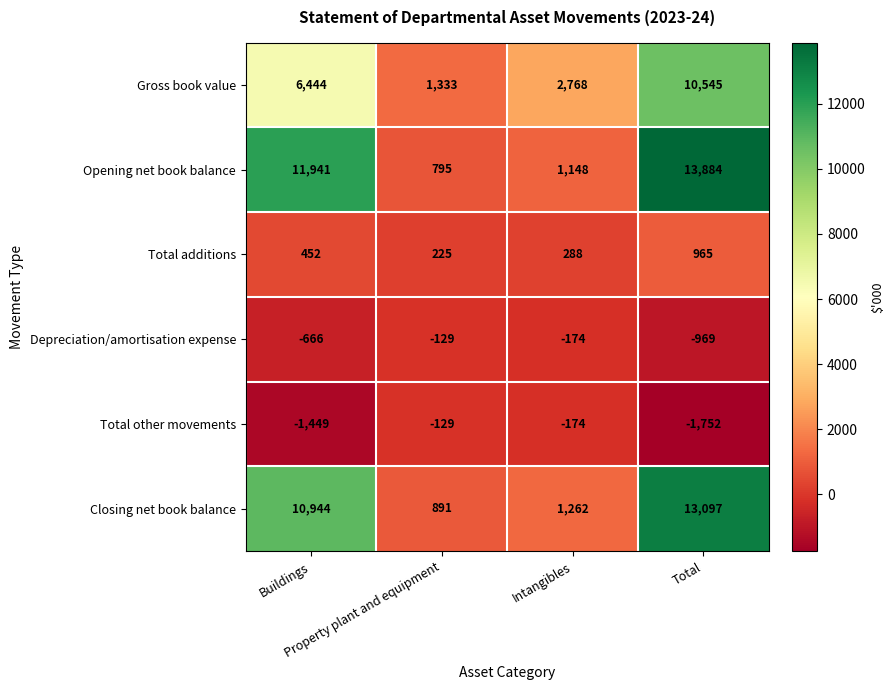

What is the average value of the Opening net book balance series?

6942